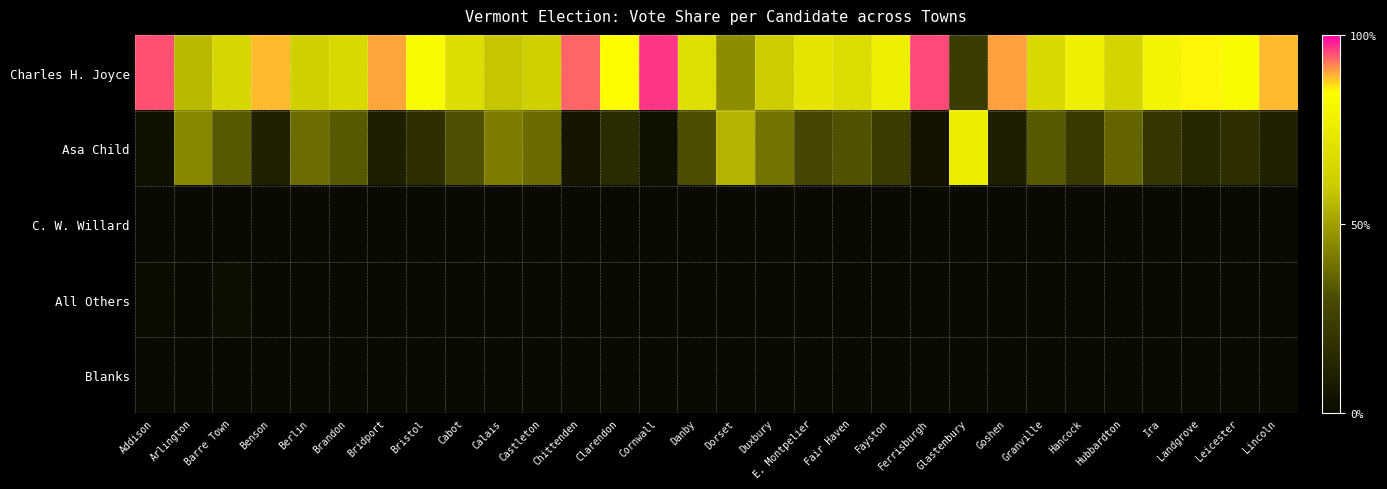

Reading left to right, extract all data points from this chart.

Charles H. Joyce: Addison=1.0	Arlington=0.6	Barre Town=0.7	Benson=0.9	Berlin=0.6	Brandon=0.7	Bridport=0.9	Bristol=0.8	Cabot=0.7	Calais=0.6	Castleton=0.6	Chittenden=0.9	Clarendon=0.8	Cornwall=1.0	Danby=0.7	Dorset=0.5	Duxbury=0.6	E. Montpelier=0.7	Fair Haven=0.7	Fayston=0.8	Ferrisburgh=1.0	Glastenbury=0.2	Goshen=0.9	Granville=0.7	Hancock=0.8	Hubbardton=0.6	Ira=0.8	Landgrove=0.9	Leicester=0.8	Lincoln=0.9
Asa Child: Addison=0.0	Arlington=0.4	Barre Town=0.3	Benson=0.1	Berlin=0.4	Brandon=0.3	Bridport=0.1	Bristol=0.2	Cabot=0.3	Calais=0.4	Castleton=0.4	Chittenden=0.1	Clarendon=0.2	Cornwall=0.0	Danby=0.3	Dorset=0.5	Duxbury=0.4	E. Montpelier=0.3	Fair Haven=0.3	Fayston=0.2	Ferrisburgh=0.0	Glastenbury=0.8	Goshen=0.1	Granville=0.3	Hancock=0.2	Hubbardton=0.4	Ira=0.2	Landgrove=0.1	Leicester=0.2	Lincoln=0.1
C. W. Willard: Addison=0.0	Arlington=0.0	Barre Town=0.0	Benson=0.0	Berlin=0.0	Brandon=0.0	Bridport=0.0	Bristol=0.0	Cabot=0.0	Calais=0.0	Castleton=0.0	Chittenden=0.0	Clarendon=0.0	Cornwall=0.0	Danby=0.0	Dorset=0.0	Duxbury=0.0	E. Montpelier=0.0	Fair Haven=0.0	Fayston=0.0	Ferrisburgh=0.0	Glastenbury=0.0	Goshen=0.0	Granville=0.0	Hancock=0.0	Hubbardton=0.0	Ira=0.0	Landgrove=0.0	Leicester=0.0	Lincoln=0.0
All Others: Addison=0.0	Arlington=0.0	Barre Town=0.0	Benson=0.0	Berlin=0.0	Brandon=0.0	Bridport=0.0	Bristol=0.0	Cabot=0.0	Calais=0.0	Castleton=0.0	Chittenden=0.0	Clarendon=0.0	Cornwall=0.0	Danby=0.0	Dorset=0.0	Duxbury=0.0	E. Montpelier=0.0	Fair Haven=0.0	Fayston=0.0	Ferrisburgh=0.0	Glastenbury=0.0	Goshen=0.0	Granville=0.0	Hancock=0.0	Hubbardton=0.0	Ira=0.0	Landgrove=0.0	Leicester=0.0	Lincoln=0.0
Blanks: Addison=0.0	Arlington=0.0	Barre Town=0.0	Benson=0.0	Berlin=0.0	Brandon=0.0	Bridport=0.0	Bristol=0.0	Cabot=0.0	Calais=0.0	Castleton=0.0	Chittenden=0.0	Clarendon=0.0	Cornwall=0.0	Danby=0.0	Dorset=0.0	Duxbury=0.0	E. Montpelier=0.0	Fair Haven=0.0	Fayston=0.0	Ferrisburgh=0.0	Glastenbury=0.0	Goshen=0.0	Granville=0.0	Hancock=0.0	Hubbardton=0.0	Ira=0.0	Landgrove=0.0	Leicester=0.0	Lincoln=0.0